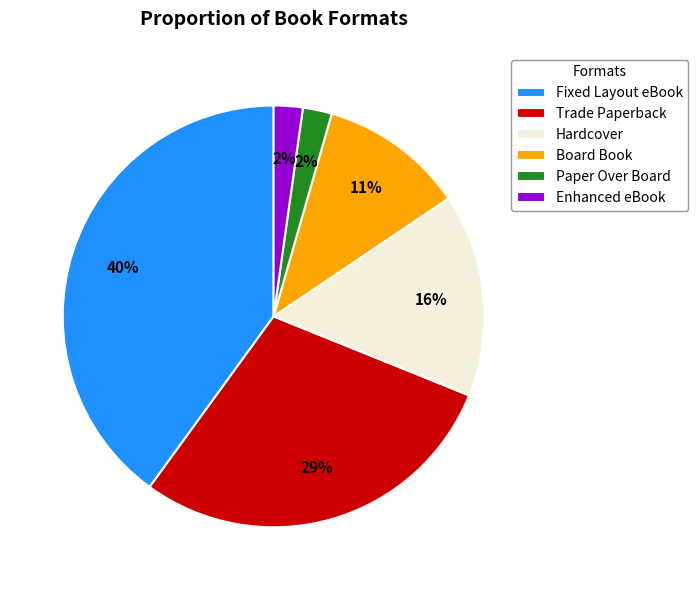

Is the sum of Fixed Layout eBook and Trade Paperback greater than half?

Yes